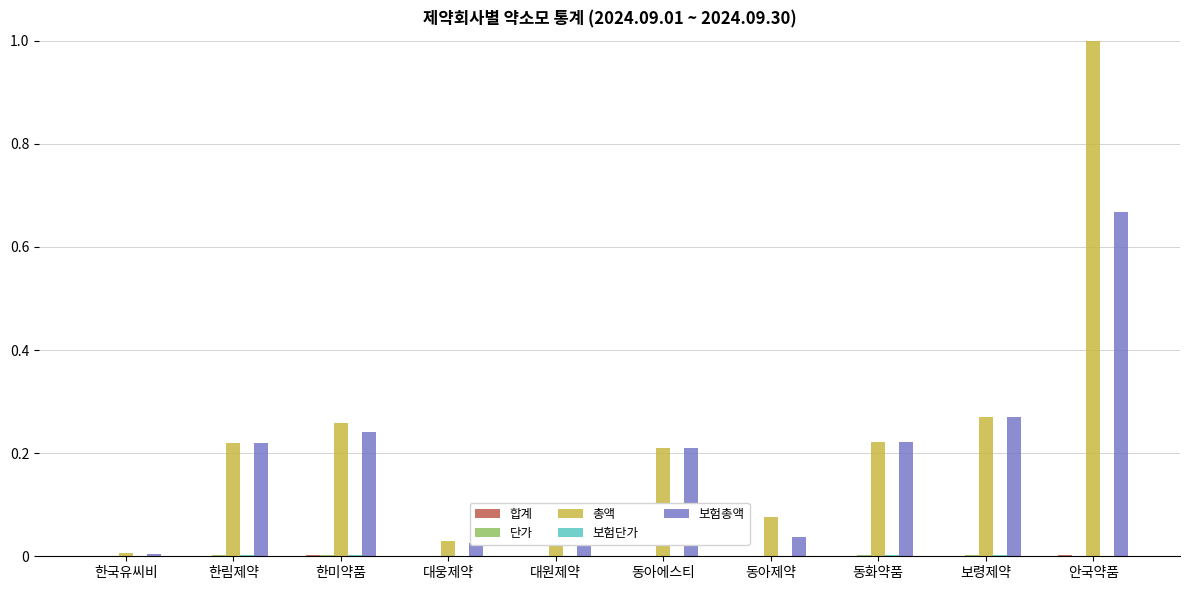

Which series changed the most between 한국유씨비 and 한림제약?

보험총액